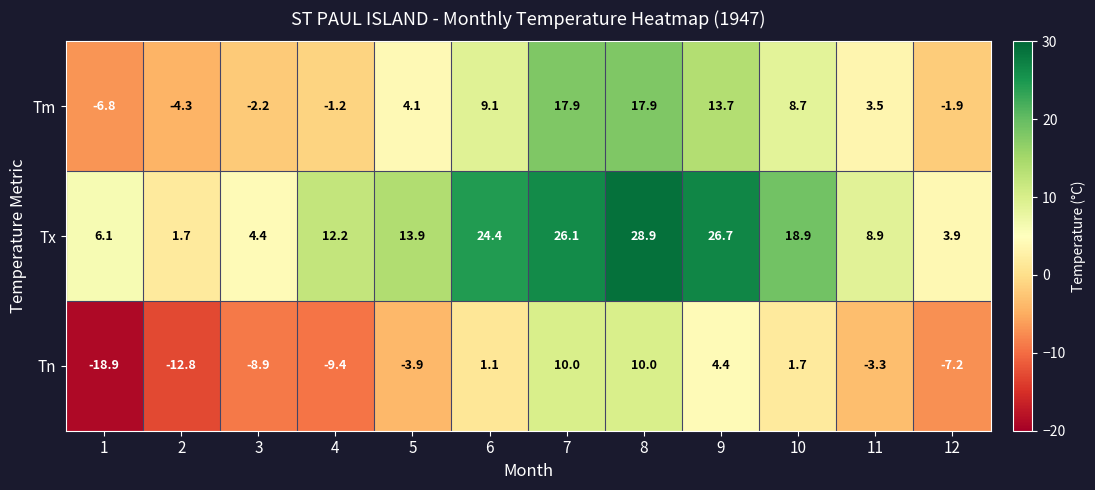

At how many categories does at least one series exceed 20?

4